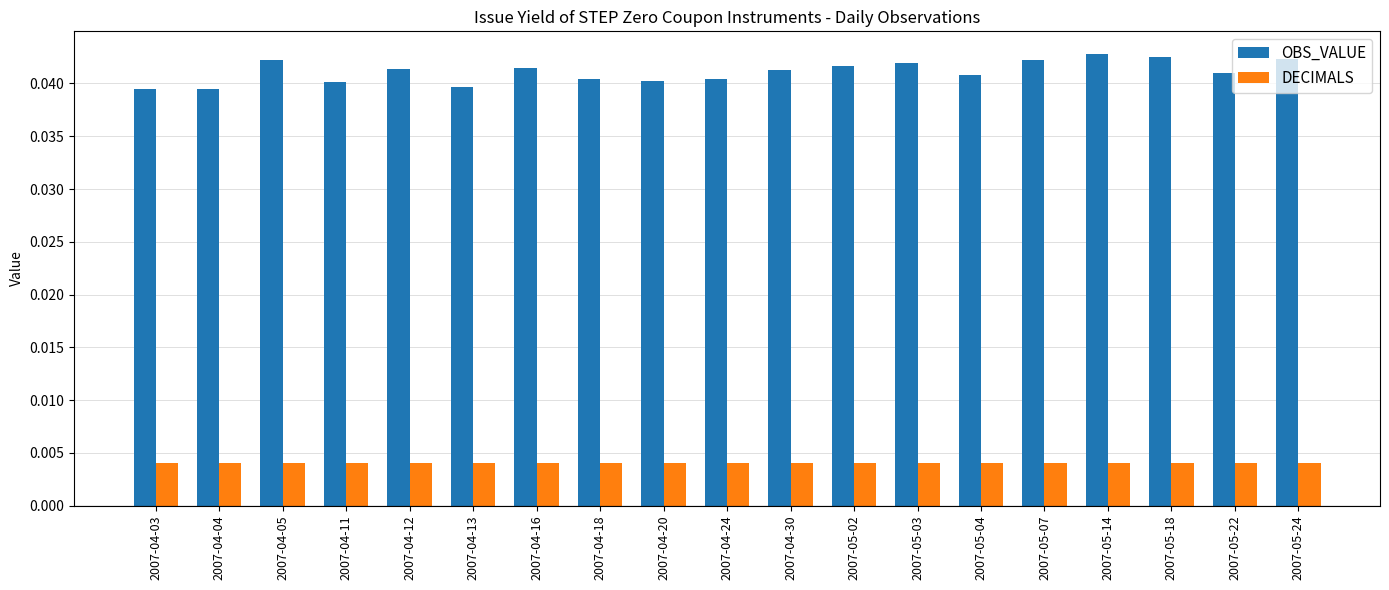

The value of OBS_VALUE at 2007-05-14 is 0.1. True or false?

False